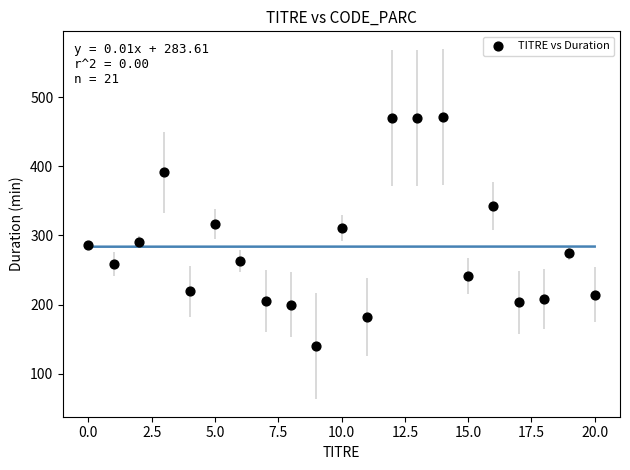

What is the range of Y values (max minus min)?

331